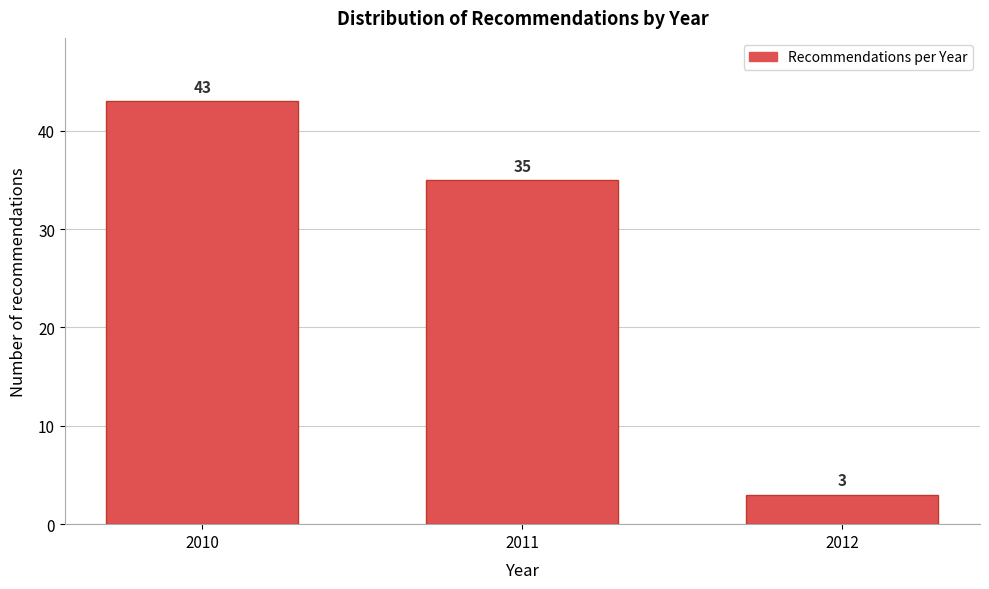

Reading left to right, list all the values displayed in this chart.

2010=43	2011=35	2012=3